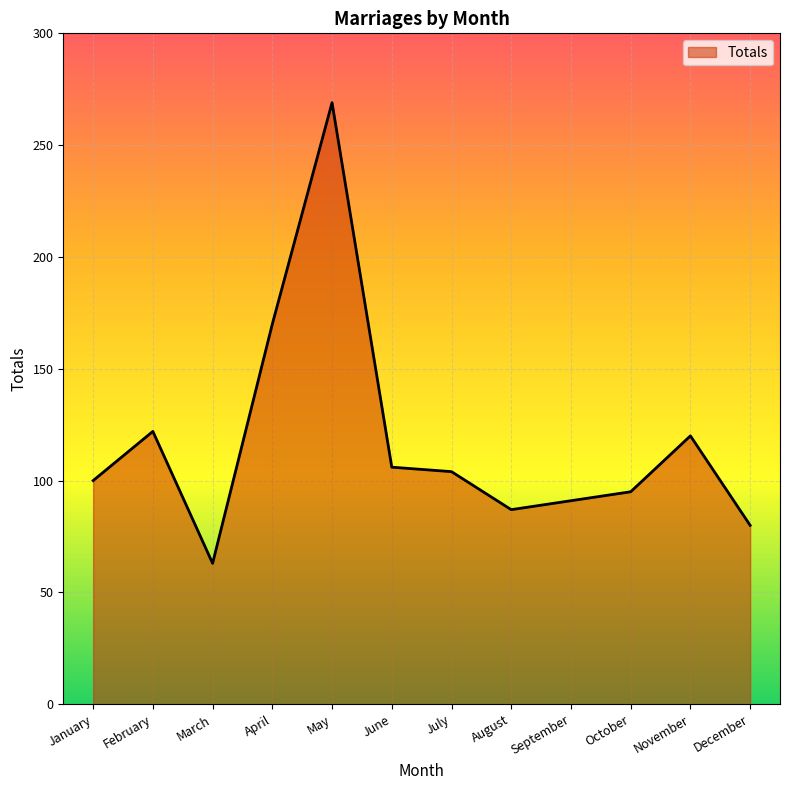

At which label does the data first exceed 104?

February